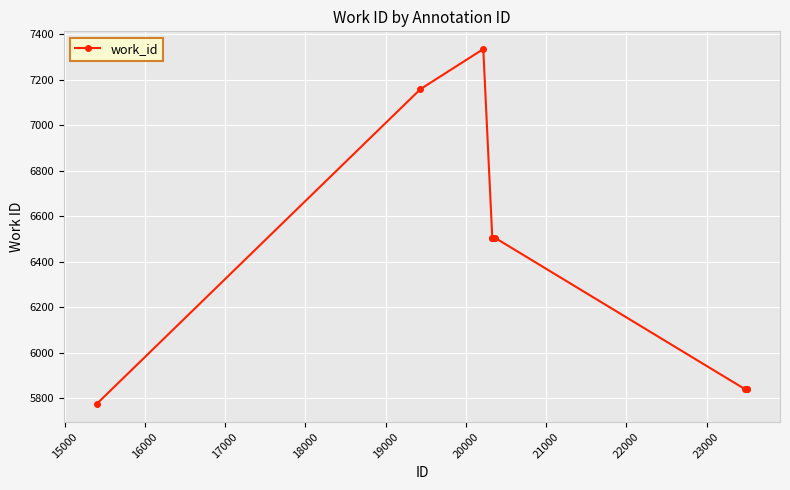

How many distinct data groups are displayed?

1